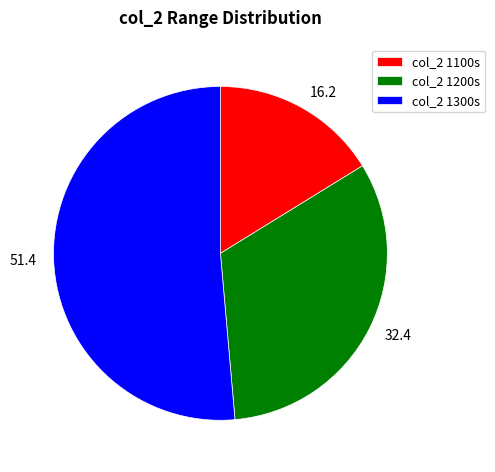

How many slices are in this pie chart?

3